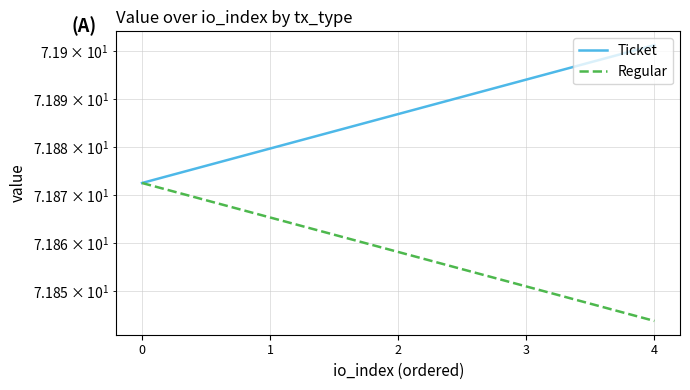

What is the average value of the Ticket series?

71.9